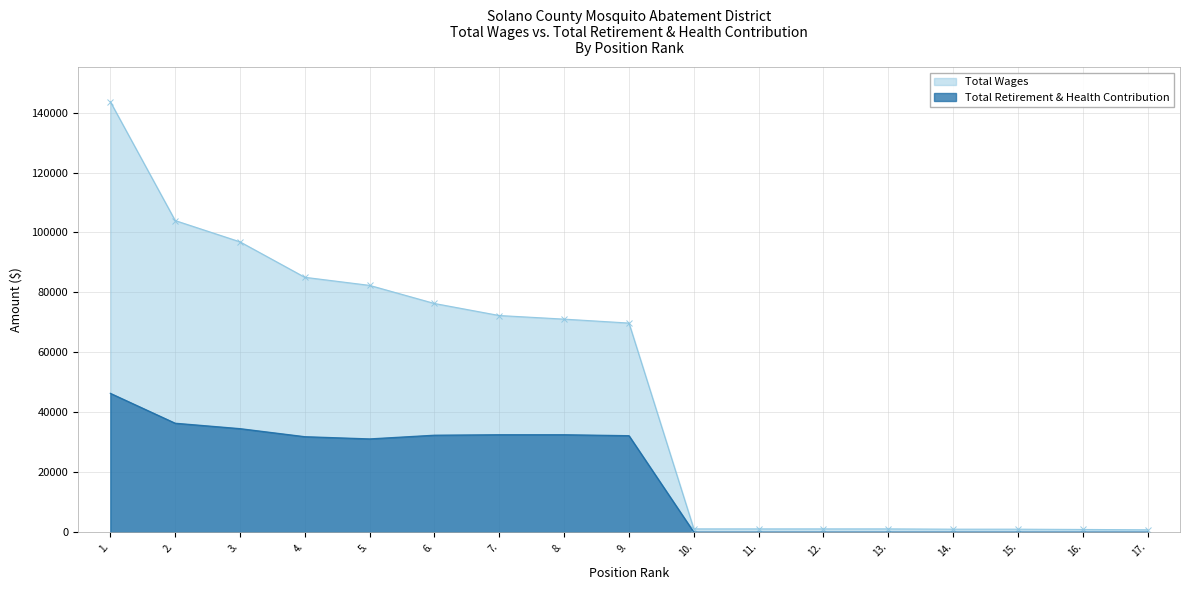

At which category does the chart reach its peak across all series?

1.